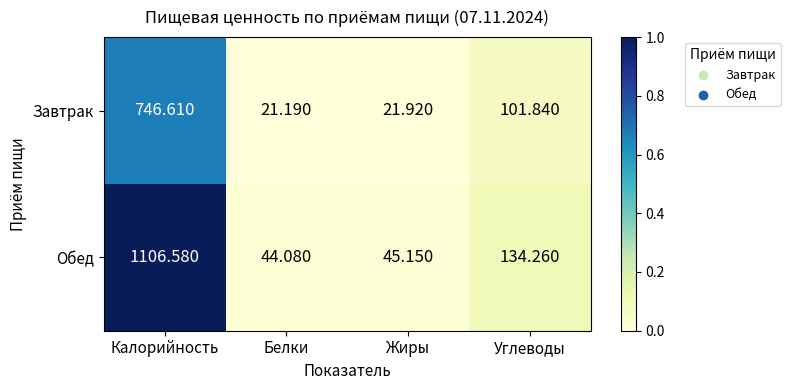

Rank the series at Белки from highest to lowest value.

Обед, Завтрак